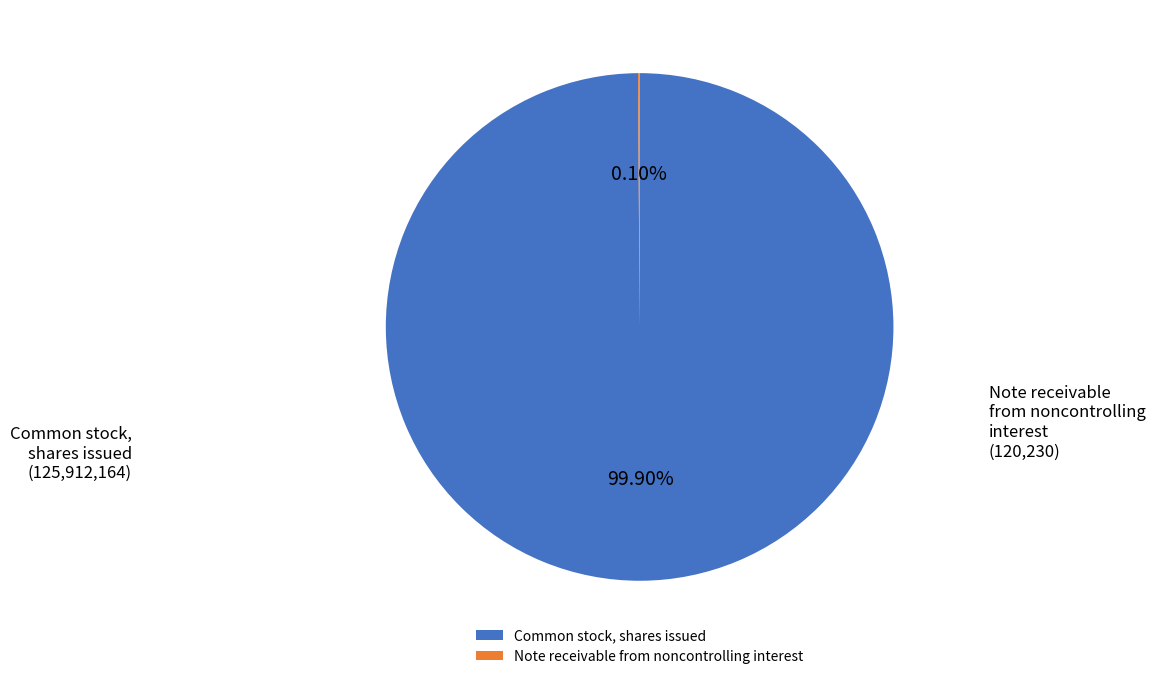

Is it true that Common stock, shares issued is 85% of the pie?

False